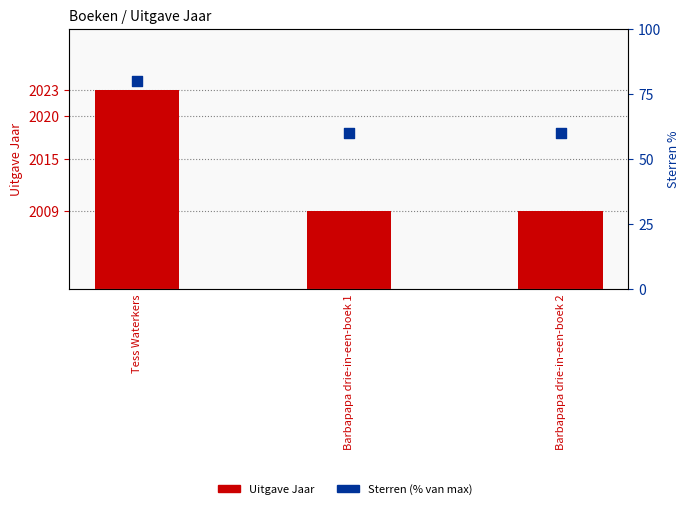

What are all the series names shown in the legend?

Uitgave Jaar, Sterren (% van max)